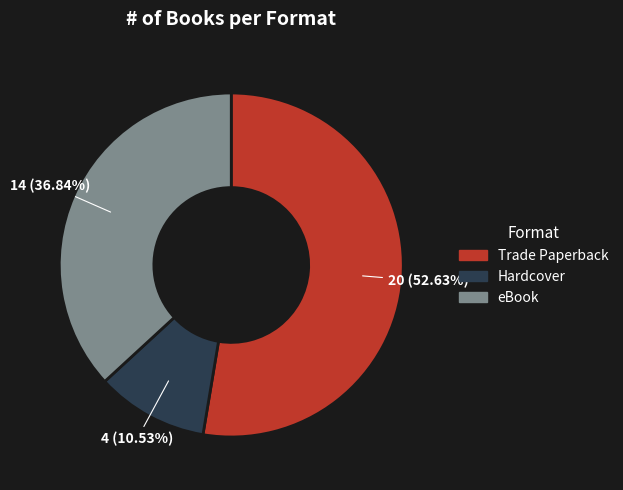

Approximately how many times larger is the value at Trade Paperback compared to Hardcover?

5.0